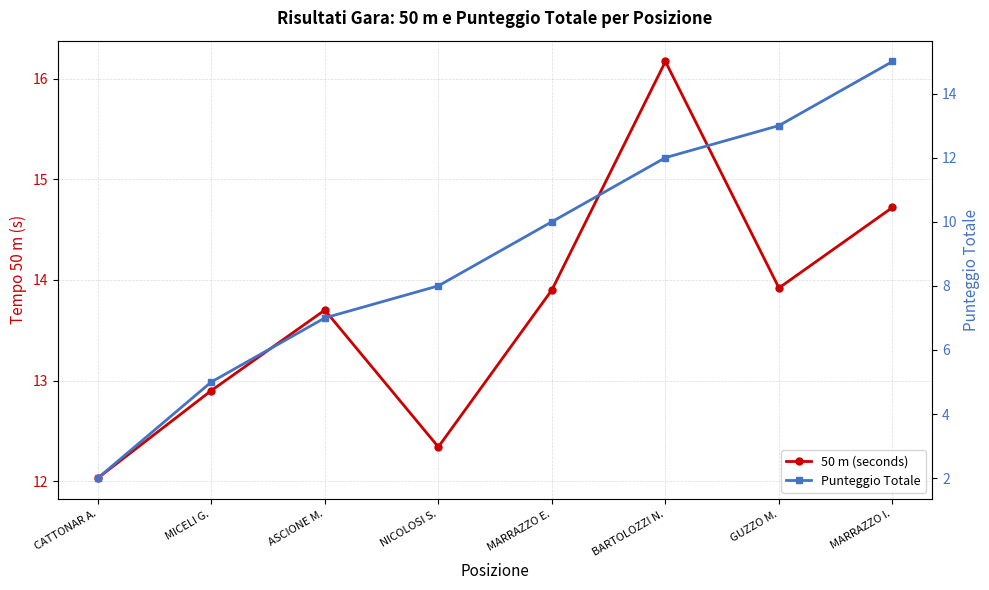

How many data points in 50 m (seconds) are above 13?

5